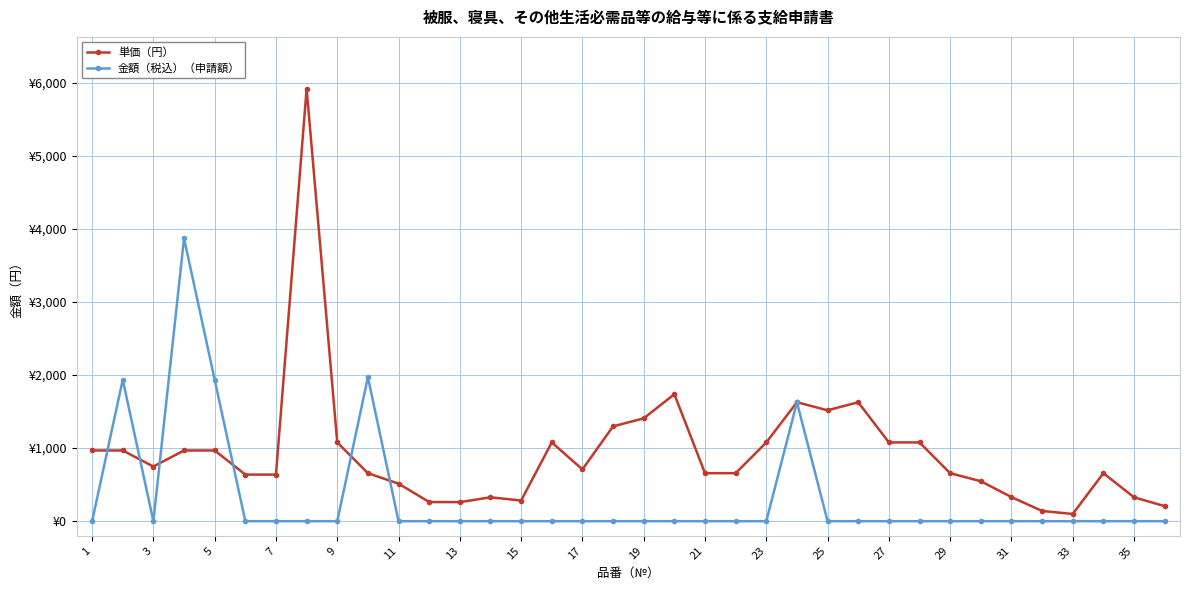

Reading left to right, extract all data points from this chart.

単価（円）: 968	968	748	968	968	638	638	5918	1078	657	514	262	261	327	283	1078	709	1298	1408	1738	657	657	1078	1628	1518	1628	1078	1078	657	547	330	140	99	657	327	206
金額（税込）（申請額）: 0	1936	0	3872	1936	0	0	0	0	1971	0	0	0	0	0	0	0	0	0	0	0	0	0	1628	0	0	0	0	0	0	0	0	0	0	0	0